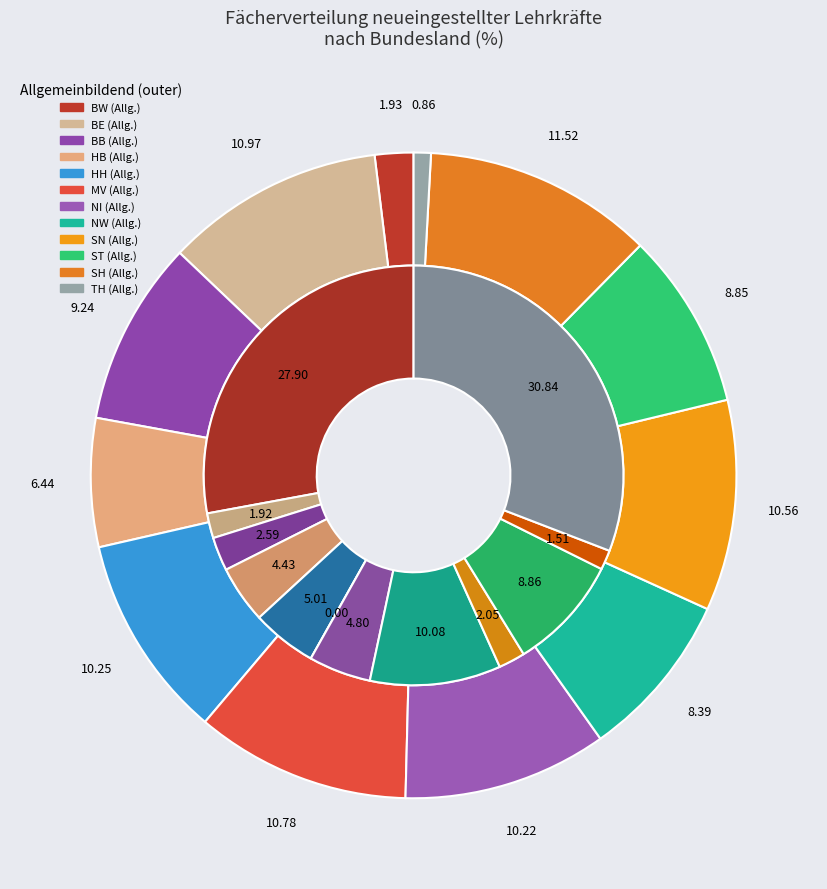

Is it true that MV is 1% of the pie?

False